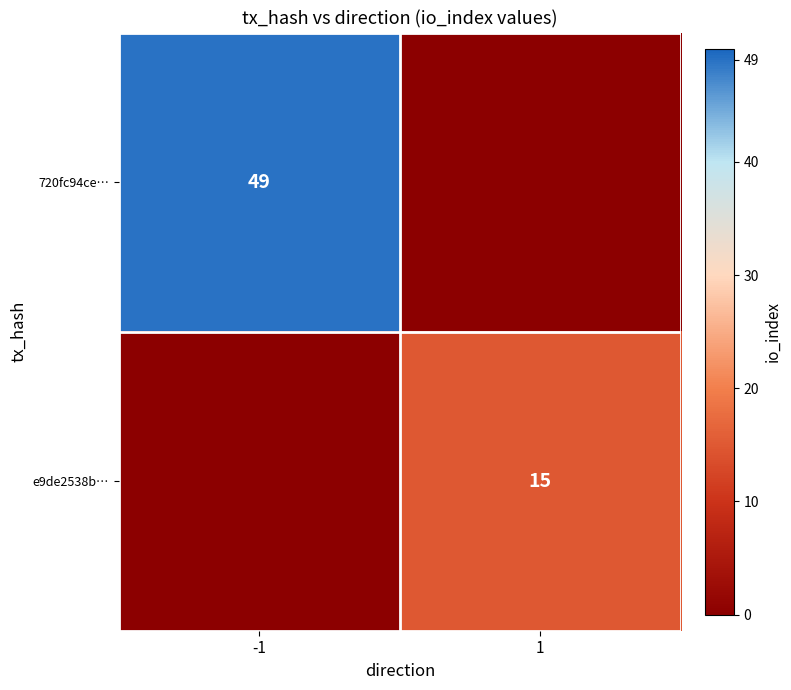

Is it true that e9de2538b… equals 15 at 1?

True